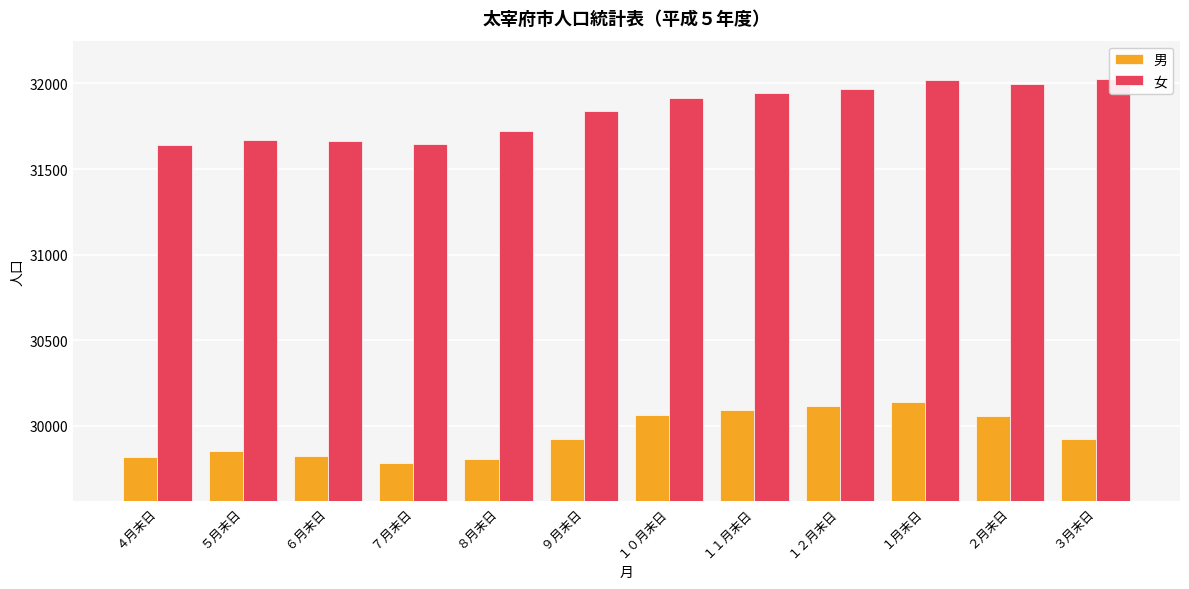

List the labels in order of 男 value, smallest first.

７月末日, ８月末日, ４月末日, ６月末日, ５月末日, ９月末日, ３月末日, ２月末日, １０月末日, １１月末日, １２月末日, １月末日